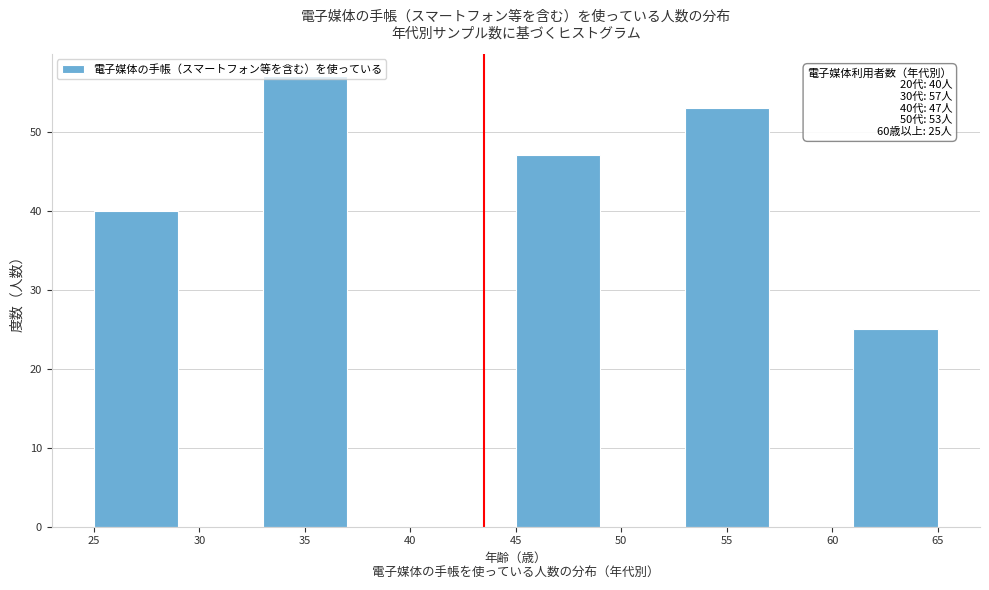

Which range on the x-axis has the tallest bar?

33 to 37